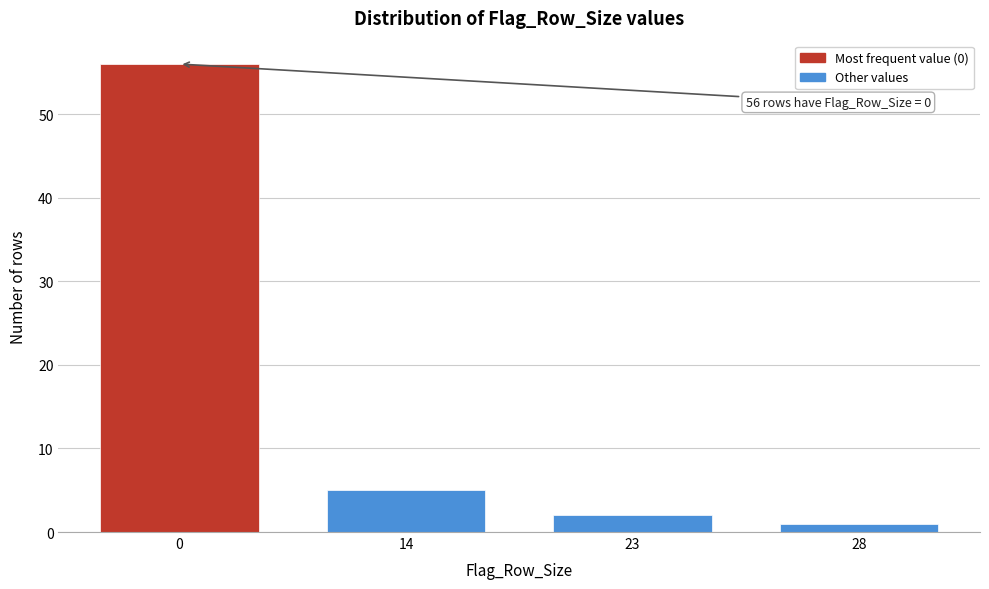

Reading right to left, transcribe all the data shown in this chart.

28=1	23=2	14=5	0=56